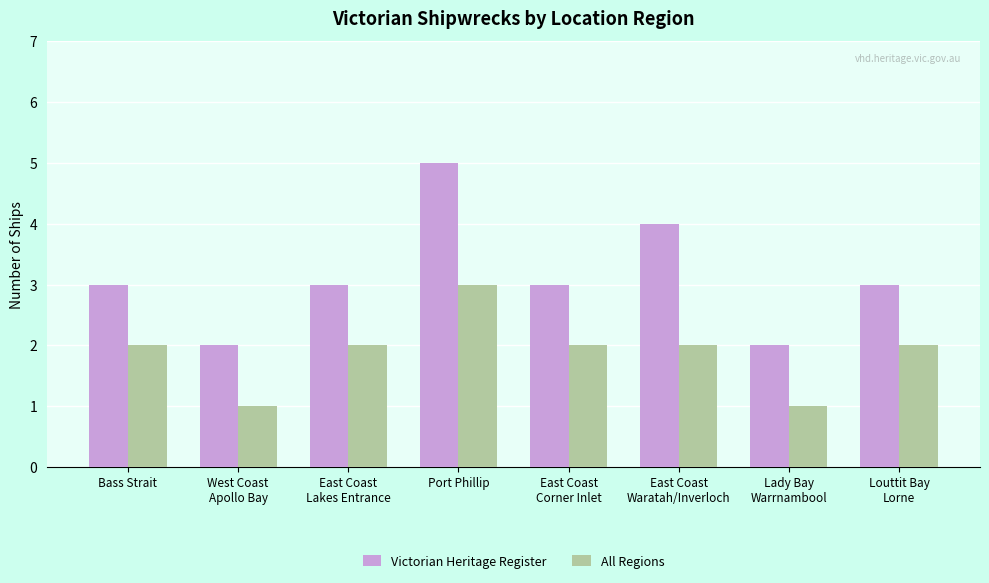

Reading left to right, extract all data points from this chart.

Victorian Heritage Register: Bass Strait=3	West Coast
Apollo Bay=2	East Coast
Lakes Entrance=3	Port Phillip=5	East Coast
Corner Inlet=3	East Coast
Waratah/Inverloch=4	Lady Bay
Warrnambool=2	Louttit Bay
Lorne=3
All Regions: Bass Strait=2	West Coast
Apollo Bay=1	East Coast
Lakes Entrance=2	Port Phillip=3	East Coast
Corner Inlet=2	East Coast
Waratah/Inverloch=2	Lady Bay
Warrnambool=1	Louttit Bay
Lorne=2